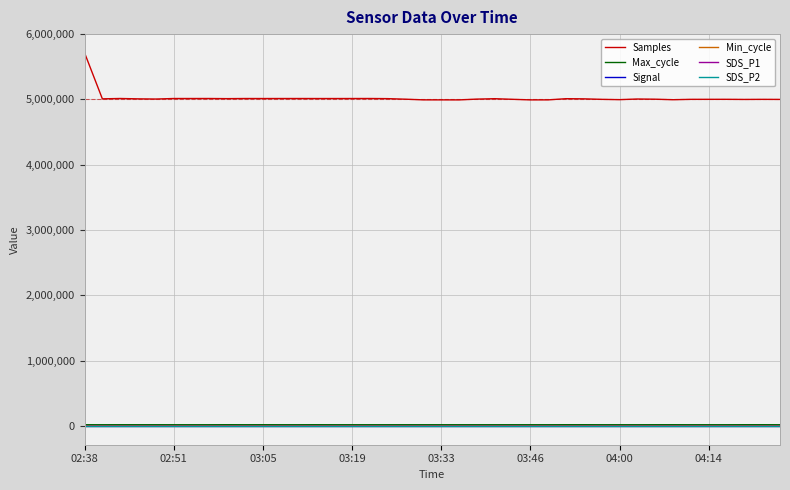

What is the greatest value displayed?

5714862.0